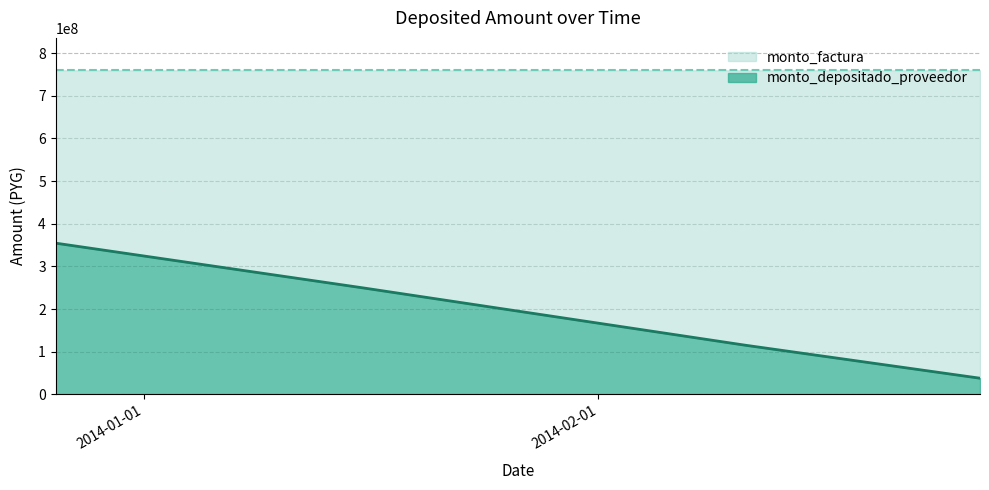

List the labels in order of value, smallest first.

2014-02-27, 2014-02-11, 2014-01-16, 2013-12-26